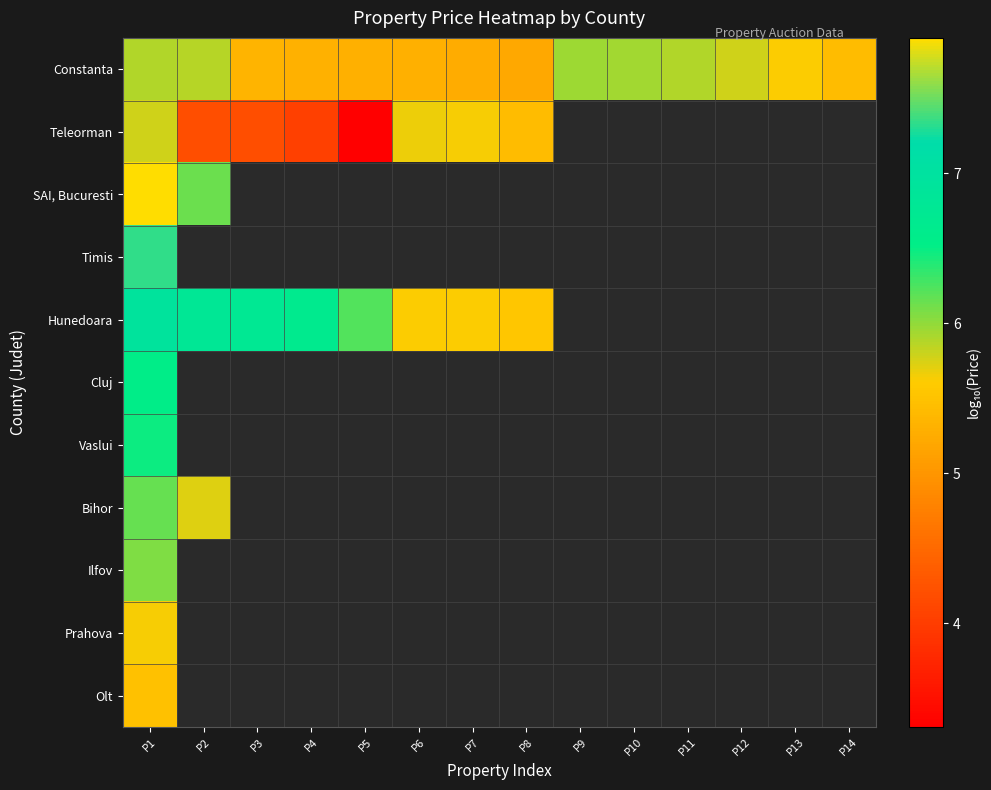

Which series has the largest range (max minus min)?

Teleorman